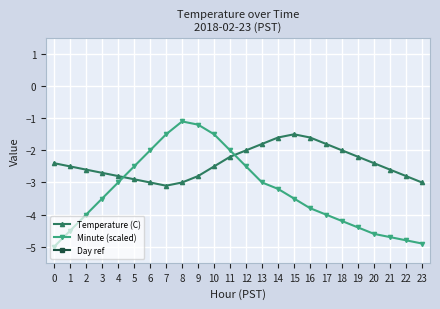

Reading left to right, list all the values displayed in this chart.

Temperature (C): -2.4	-2.5	-2.6	-2.7	-2.8	-2.9	-3.0	-3.1	-3.0	-2.8	-2.5	-2.2	-2.0	-1.8	-1.6	-1.5	-1.6	-1.8	-2.0	-2.2	-2.4	-2.6	-2.8	-3.0
Minute (scaled): -5.0	-4.5	-4.0	-3.5	-3.0	-2.5	-2.0	-1.5	-1.1	-1.2	-1.5	-2.0	-2.5	-3.0	-3.2	-3.5	-3.8	-4.0	-4.2	-4.4	-4.6	-4.7	-4.8	-4.9
Day ref: 2.3	2.3	2.3	2.3	2.3	2.3	2.3	2.3	2.3	2.3	2.3	2.3	2.3	2.3	2.3	2.3	2.3	2.3	2.3	2.3	2.3	2.3	2.3	2.3